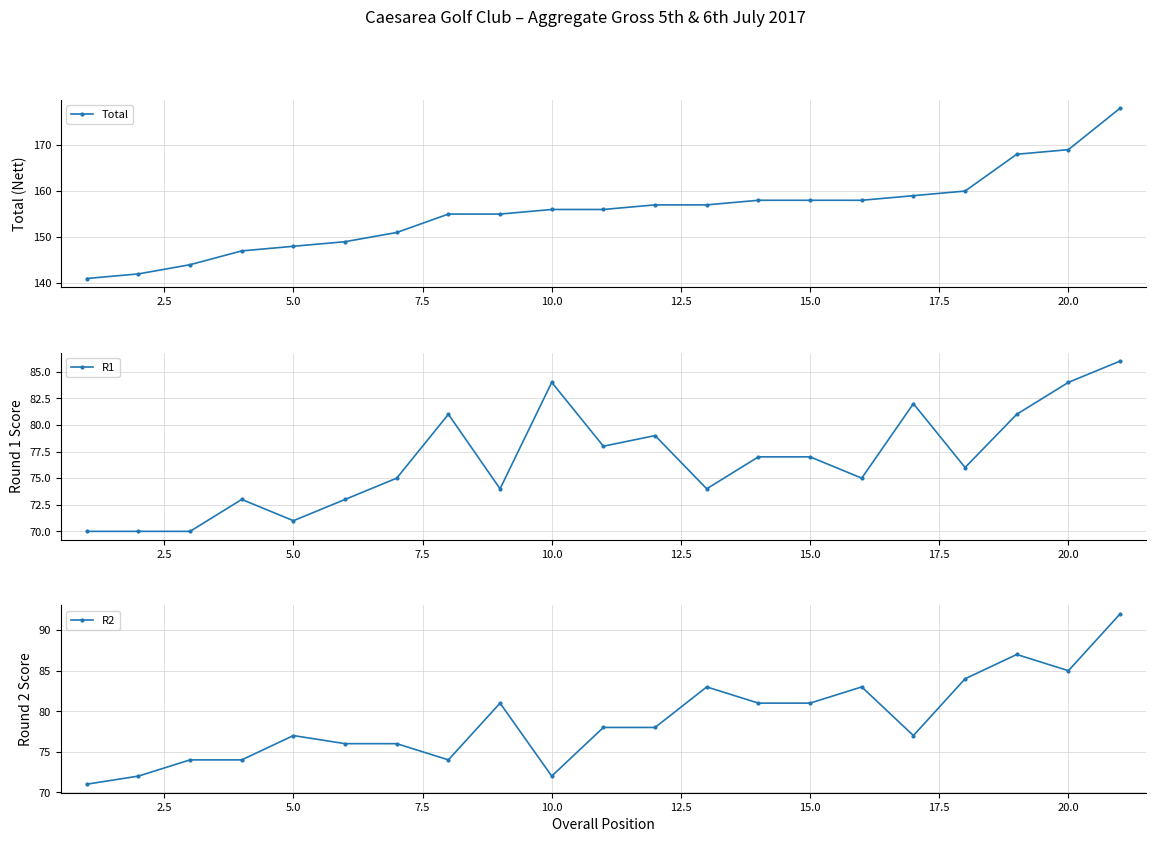

Count the number of data series in this chart.

3